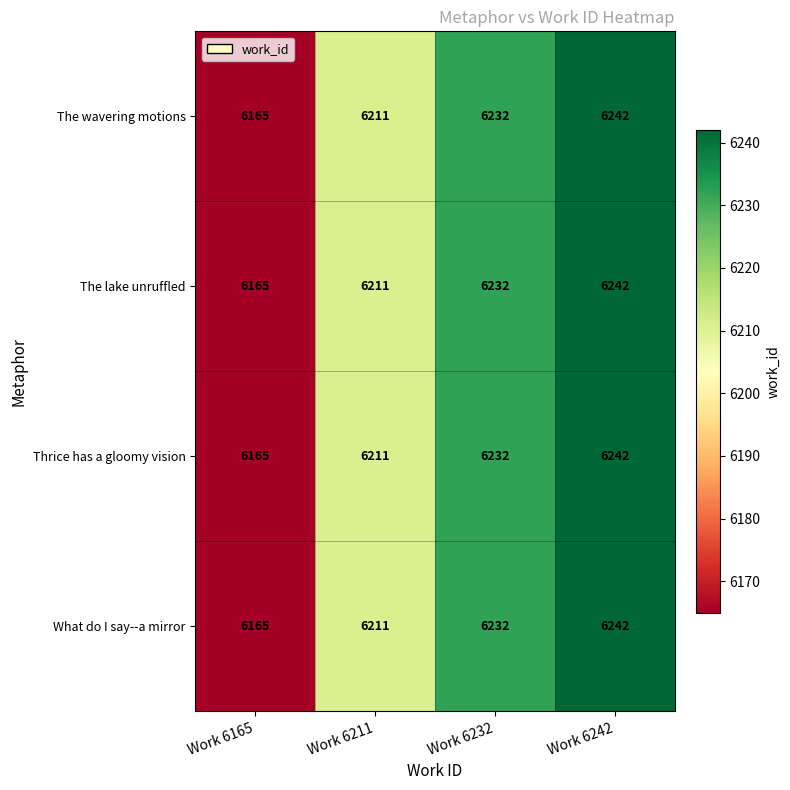

How many series are shown in this chart?

4